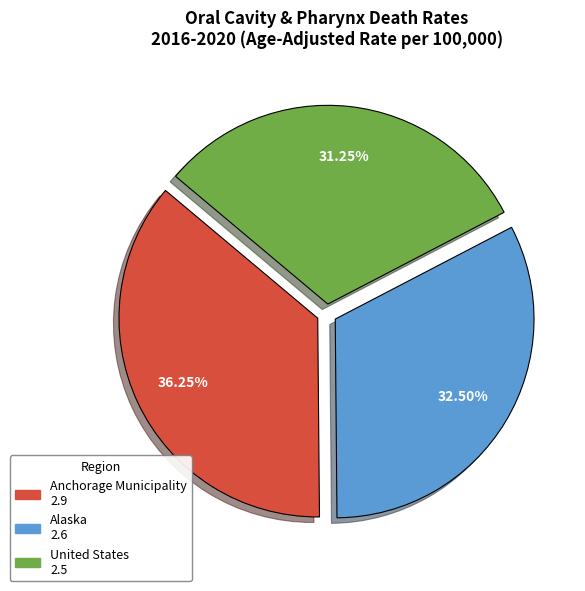

How many slices are in this pie chart?

3